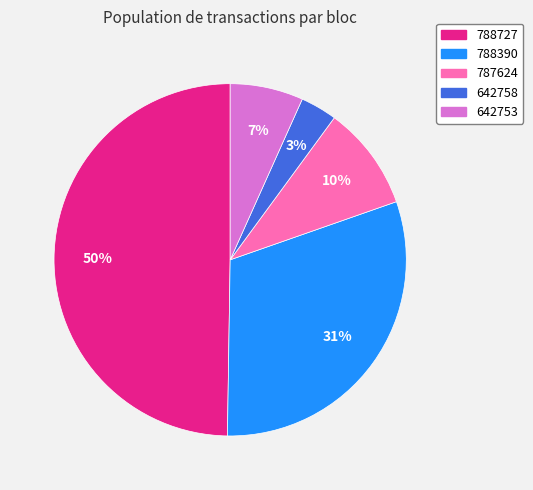

Rank the categories by value from lowest to highest.

642758, 642753, 787624, 788390, 788727